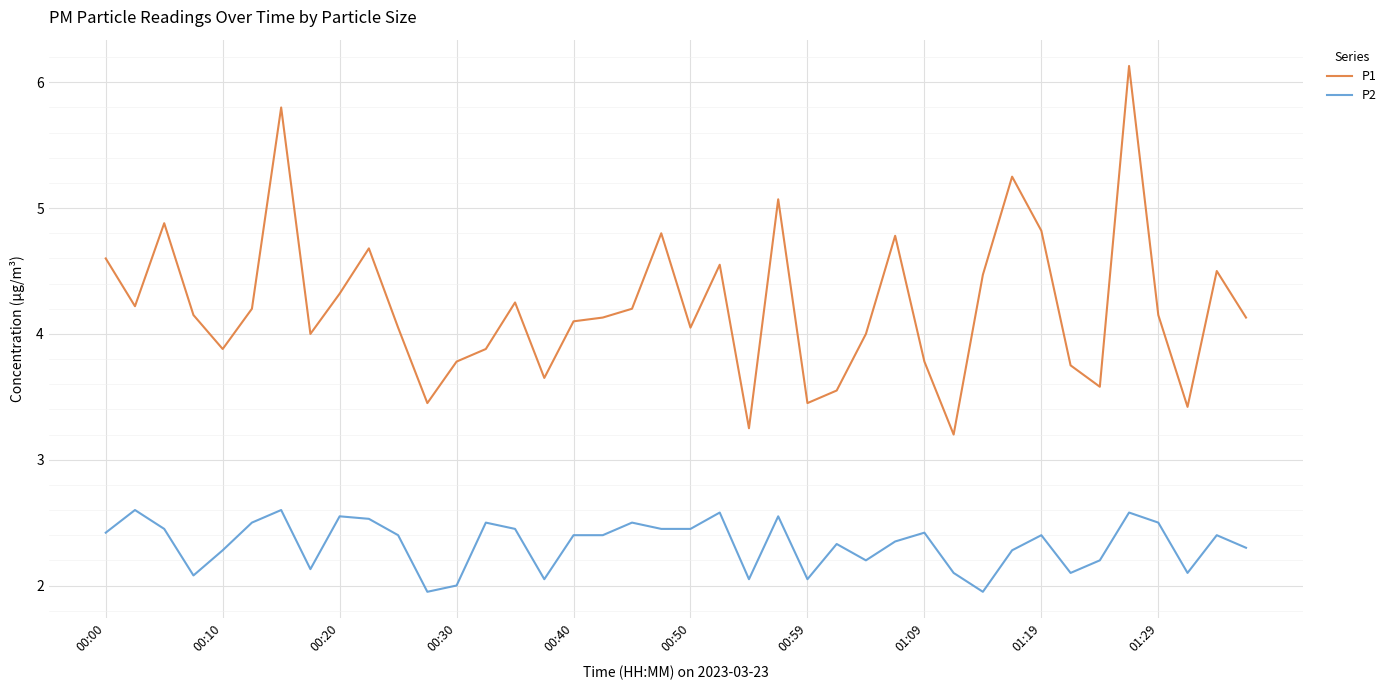

How many distinct data groups are displayed?

2